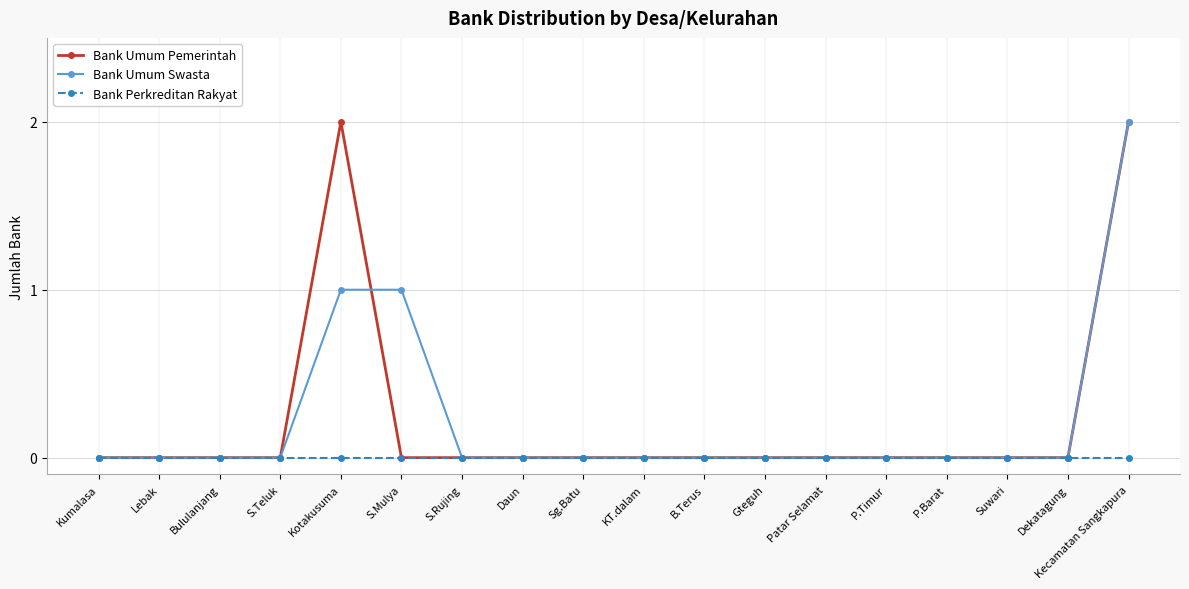

At which category is the sum across all series the highest?

Kecamatan Sangkapura